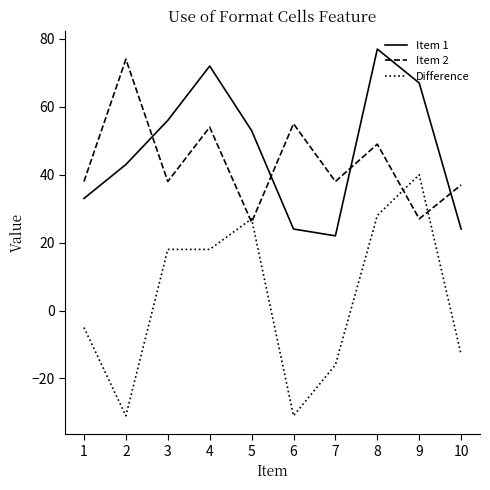

At which label is Difference closest to 4?

1